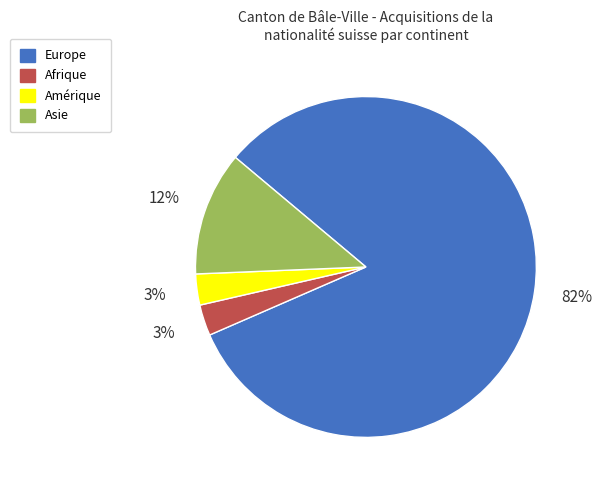

To the nearest percent, what portion does Afrique represent?

3%